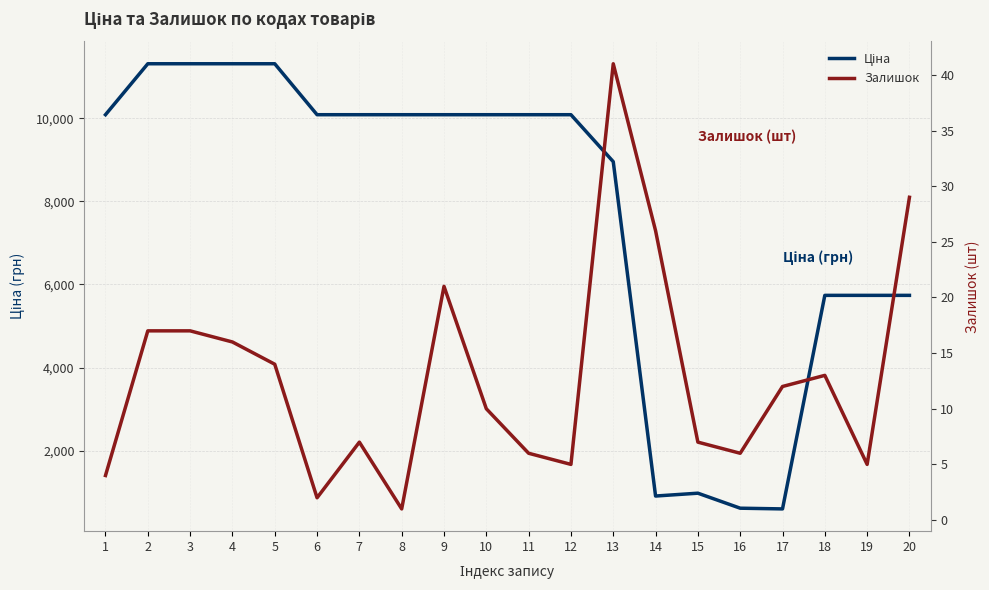

What is the spread (max minus min) of values at 12?

10080.8